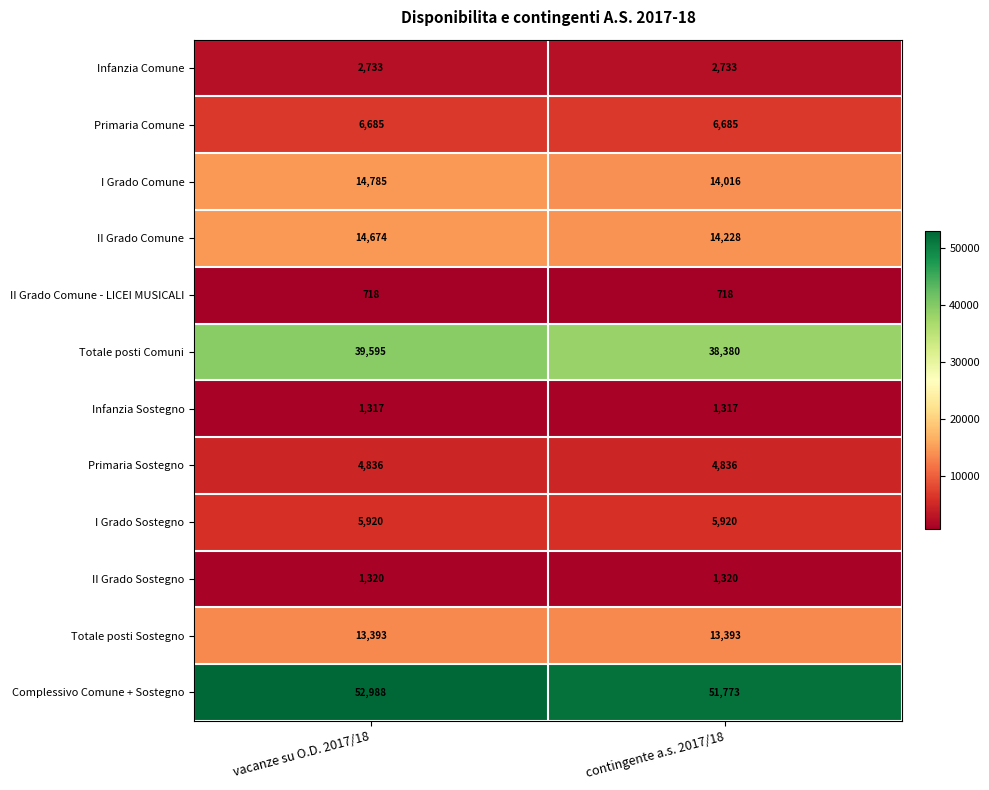

What is the difference between the highest and lowest values at vacanze su O.D. 2017/18?

52270